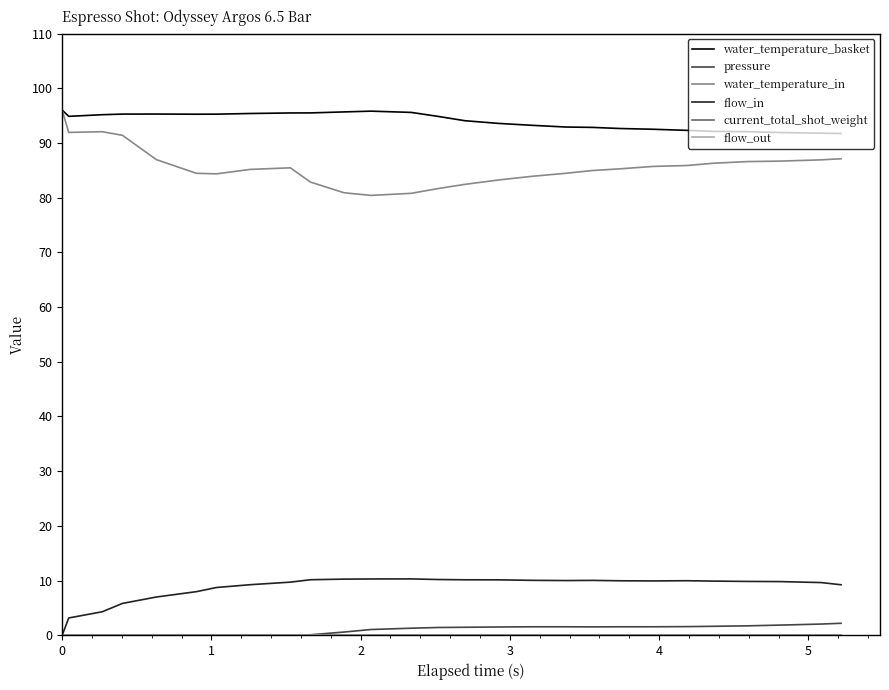

Is this an area chart (filled region under the line)?

No